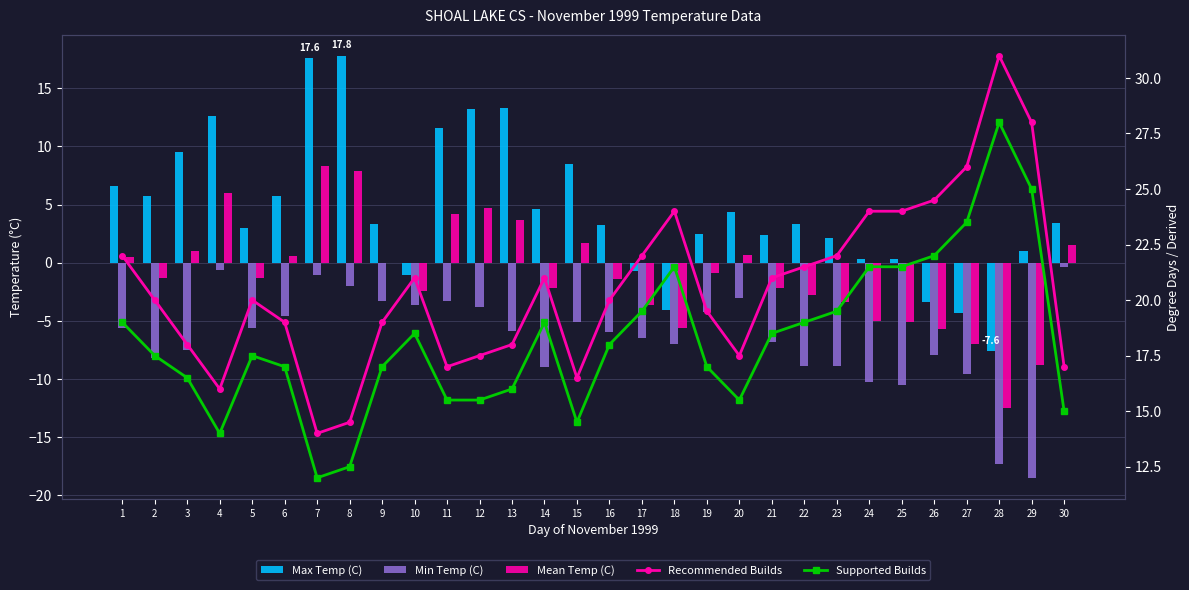

Reading left to right, extract all data points from this chart.

Max Temp (C): 1=6.6	2=5.7	3=9.5	4=12.6	5=3.0	6=5.7	7=17.6	8=17.8	9=3.3	10=-1.1	11=11.6	12=13.2	13=13.3	14=4.6	15=8.5	16=3.2	17=-0.7	18=-4.1	19=2.5	20=4.4	21=2.4	22=3.3	23=2.1	24=0.3	25=0.3	26=-3.4	27=-4.3	28=-7.6	29=1.0	30=3.4
Min Temp (C): 1=-5.6	2=-8.2	3=-7.5	4=-0.6	5=-5.6	6=-4.6	7=-1.1	8=-2.0	9=-3.3	10=-3.6	11=-3.3	12=-3.8	13=-5.9	14=-9.0	15=-5.1	16=-6.0	17=-6.5	18=-7.0	19=-4.2	20=-3.0	21=-6.8	22=-8.9	23=-8.9	24=-10.3	25=-10.5	26=-7.9	27=-9.6	28=-17.3	29=-18.5	30=-0.4
Mean Temp (C): 1=0.5	2=-1.3	3=1.0	4=6.0	5=-1.3	6=0.6	7=8.3	8=7.9	9=0.0	10=-2.4	11=4.2	12=4.7	13=3.7	14=-2.2	15=1.7	16=-1.4	17=-3.6	18=-5.6	19=-0.9	20=0.7	21=-2.2	22=-2.8	23=-3.4	24=-5.0	25=-5.1	26=-5.7	27=-7.0	28=-12.5	29=-8.8	30=1.5
Recommended Builds: 1=22.0	2=20.0	3=18.0	4=16.0	5=20.0	6=19.0	7=14.0	8=14.5	9=19.0	10=21.0	11=17.0	12=17.5	13=18.0	14=21.0	15=16.5	16=20.0	17=22.0	18=24.0	19=19.5	20=17.5	21=21.0	22=21.5	23=22.0	24=24.0	25=24.0	26=24.5	27=26.0	28=31.0	29=28.0	30=17.0
Supported Builds: 1=19.0	2=17.5	3=16.5	4=14.0	5=17.5	6=17.0	7=12.0	8=12.5	9=17.0	10=18.5	11=15.5	12=15.5	13=16.0	14=19.0	15=14.5	16=18.0	17=19.5	18=21.5	19=17.0	20=15.5	21=18.5	22=19.0	23=19.5	24=21.5	25=21.5	26=22.0	27=23.5	28=28.0	29=25.0	30=15.0